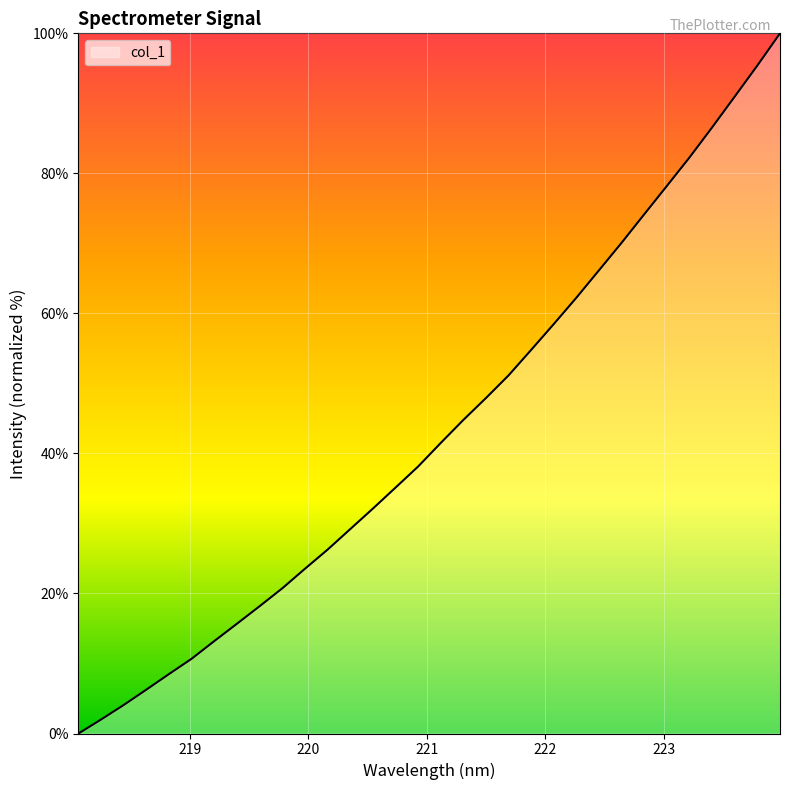

Reading left to right, extract all data points from this chart.

0.0	2.0	4.1	6.3	8.5	10.7	13.2	15.7	18.2	20.7	23.5	26.3	29.2	32.1	35.1	38.1	41.5	44.8	47.9	51.2	54.8	58.5	62.3	66.2	70.1	74.2	78.2	82.3	86.6	91.0	95.4	100.0